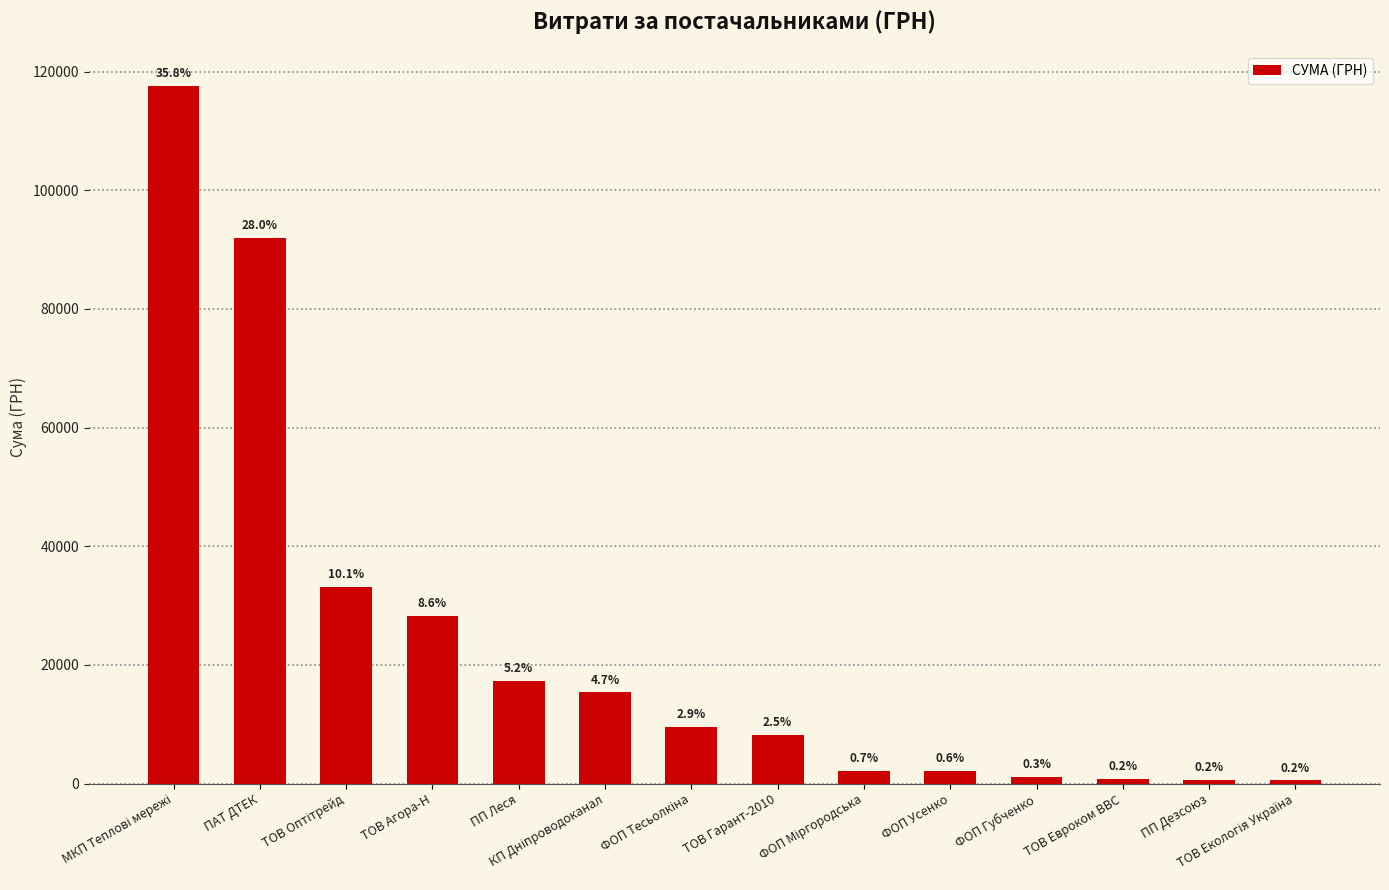

How many bars are there in total?

14